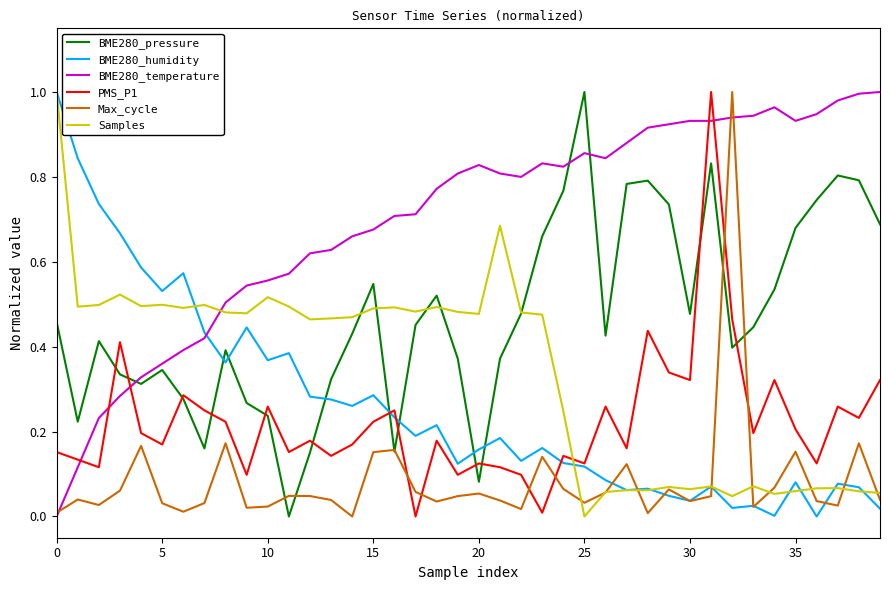

Which series has the largest total across all categories?

BME280_temperature